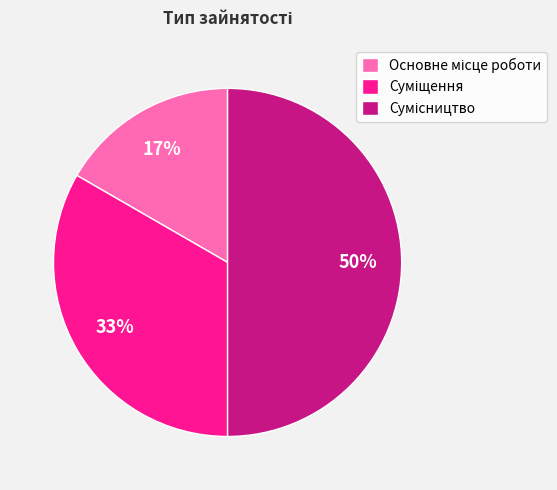

How many slices are in this pie chart?

3